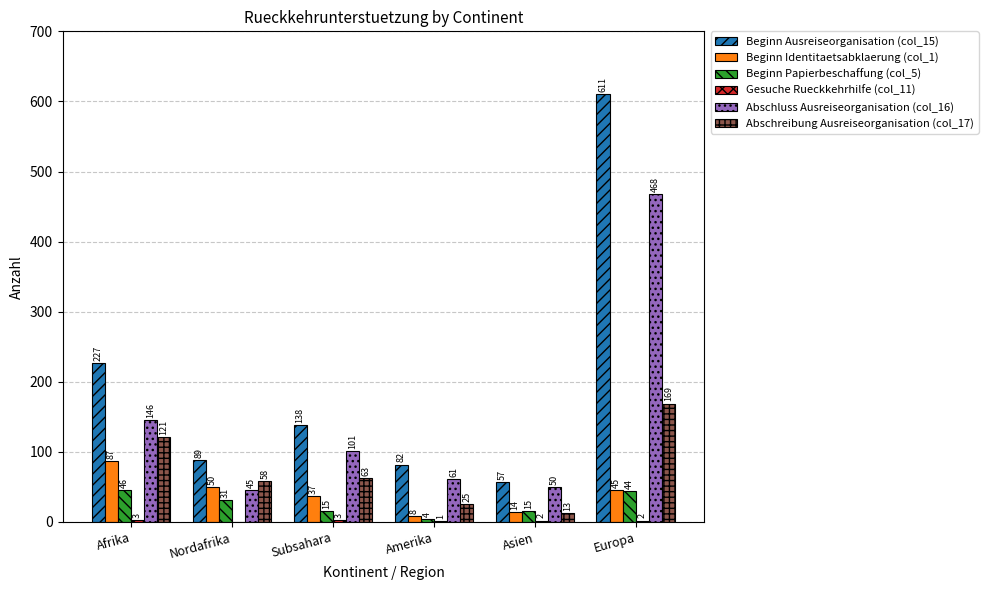

What is the total value across all series at Amerika?

181